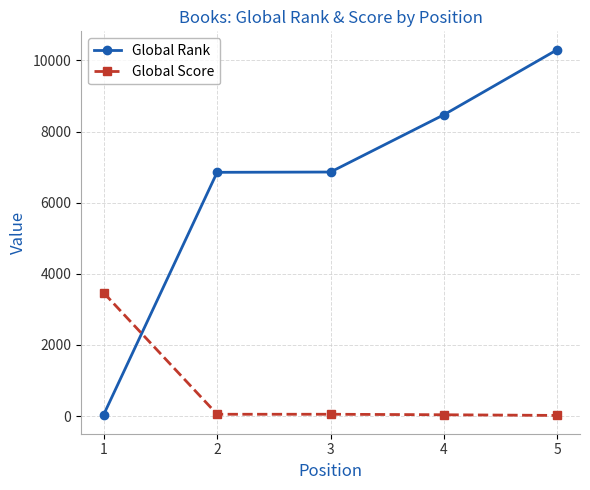

What is the smallest value displayed?

17